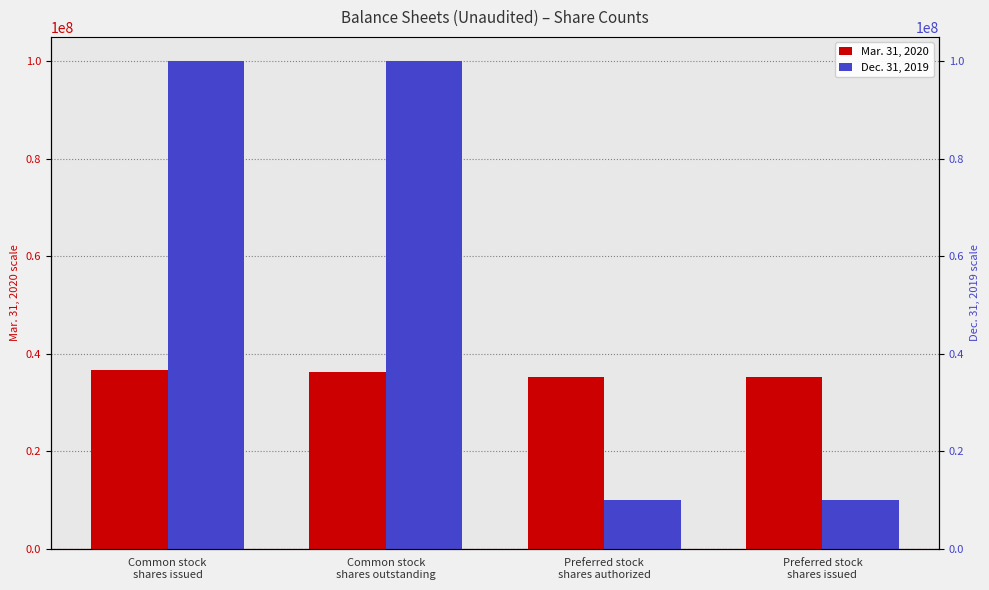

What is the difference between the highest and lowest values at Preferred stock
shares authorized?

25324056